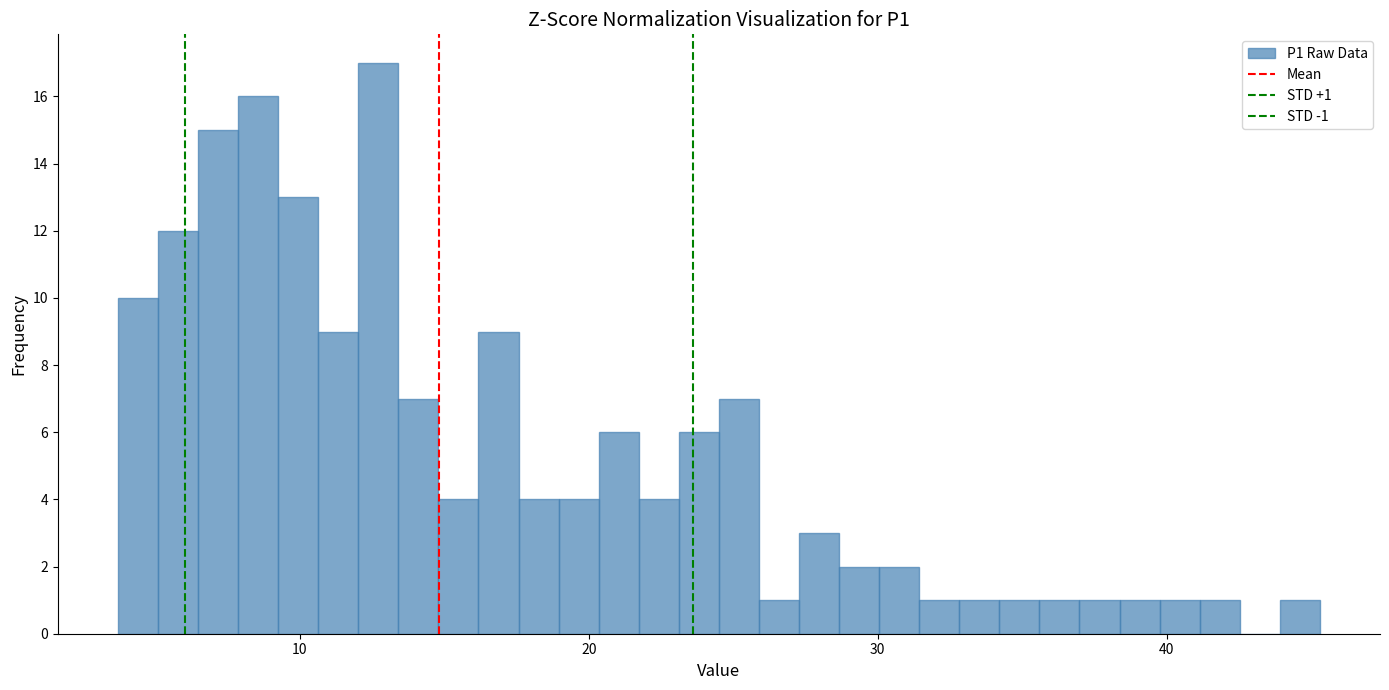

Around what value on the x-axis is the tallest bar? Give the approximate position of its centre, as read against the axis.

13